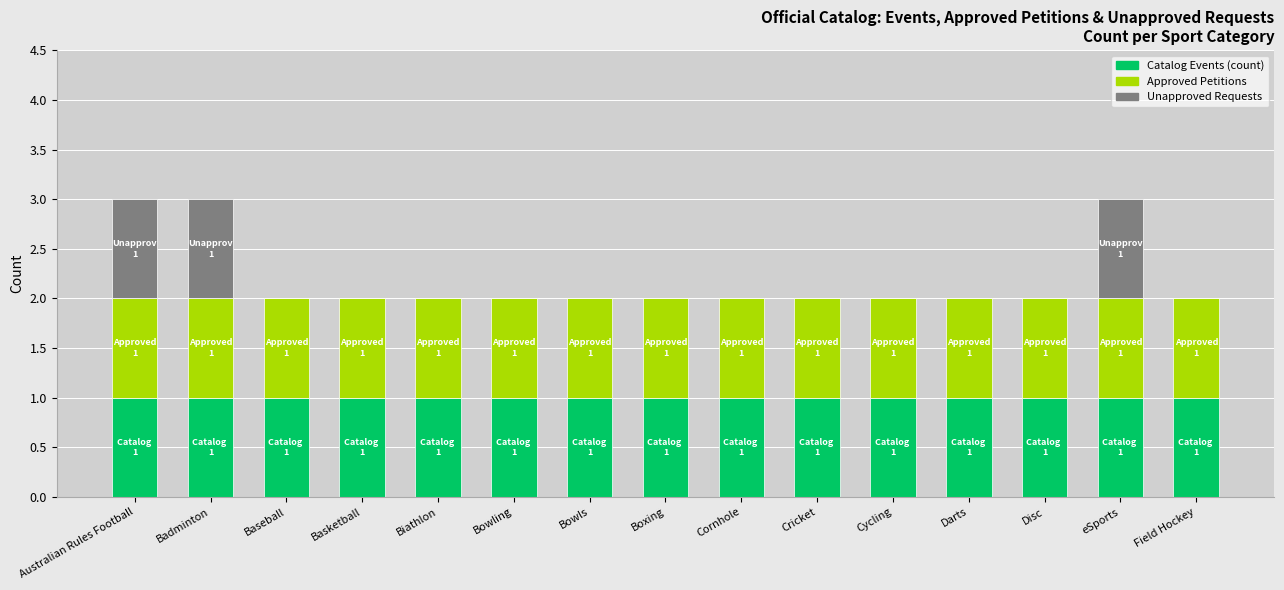

Count the number of data series in this chart.

3